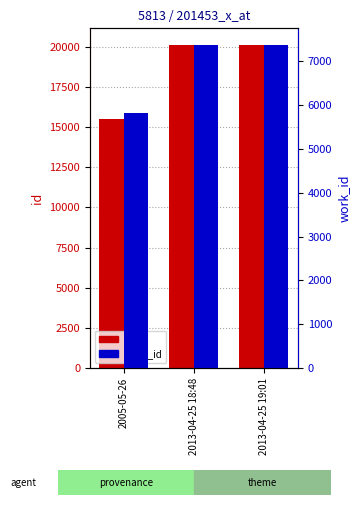

List the series in order of their overall mean, lowest first.

work_id, id